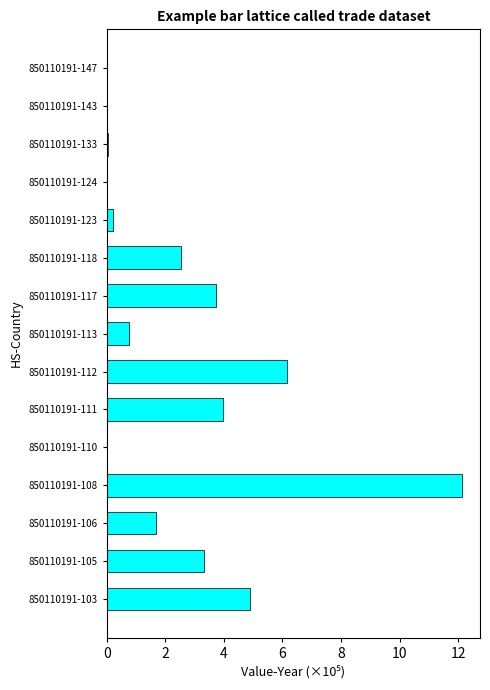

The chart shows a value of 0.0 at 850110191-124. True or false?

True